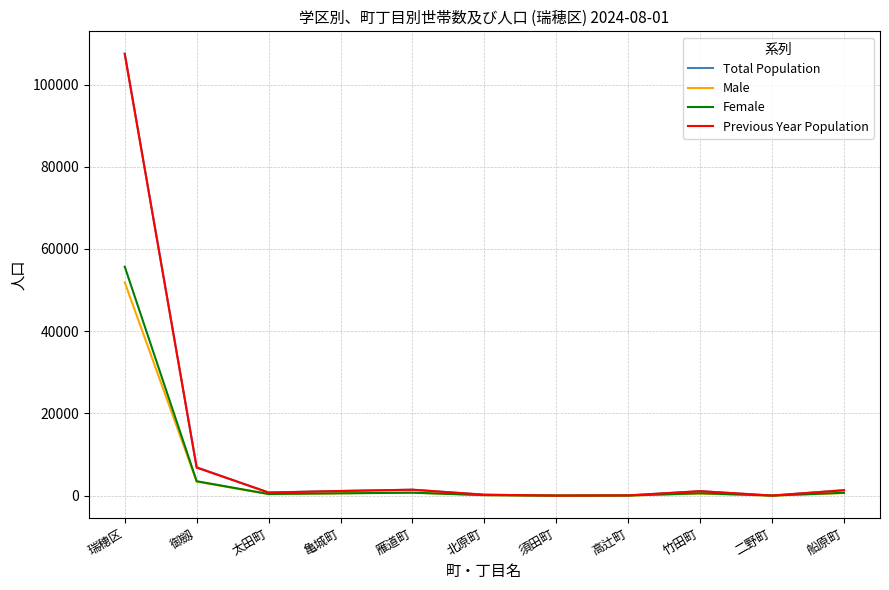

Where is Total Population nearest to the value 53788?

御劔